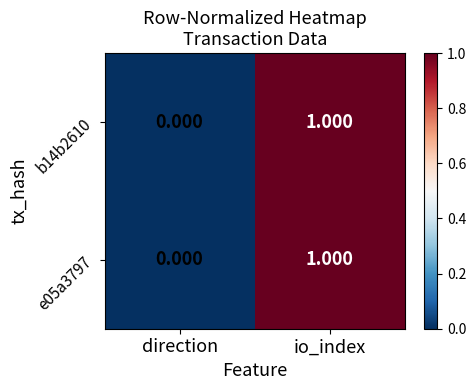

At which label is b14b2610 closest to 0?

direction